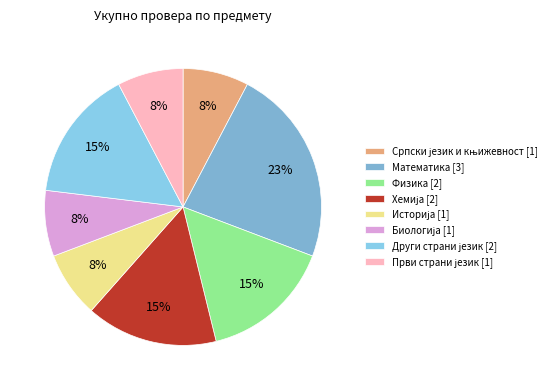

True or false: Физика accounts for 5% of the total.

False